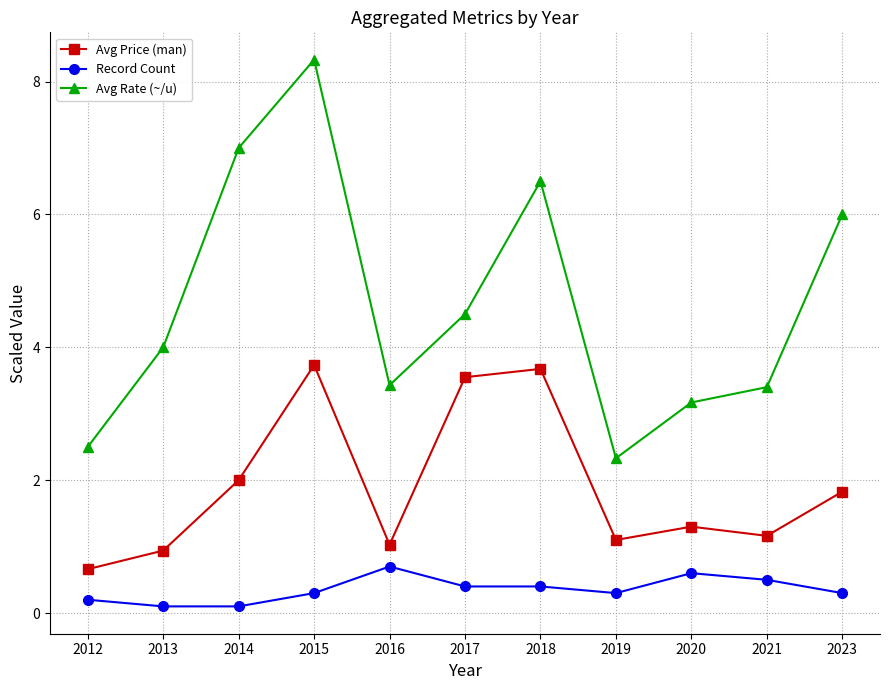

The value of Record Count at 2013 is 0.1. True or false?

True